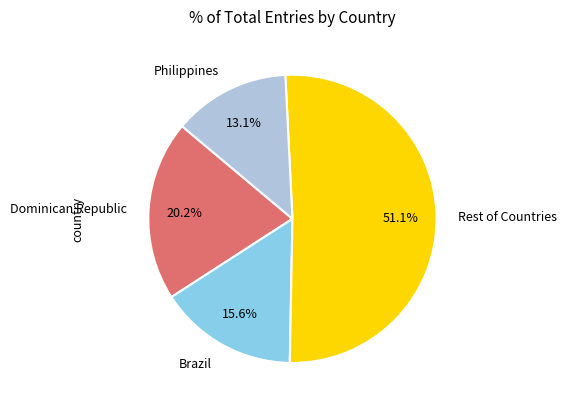

Does any single category account for the majority?

Yes